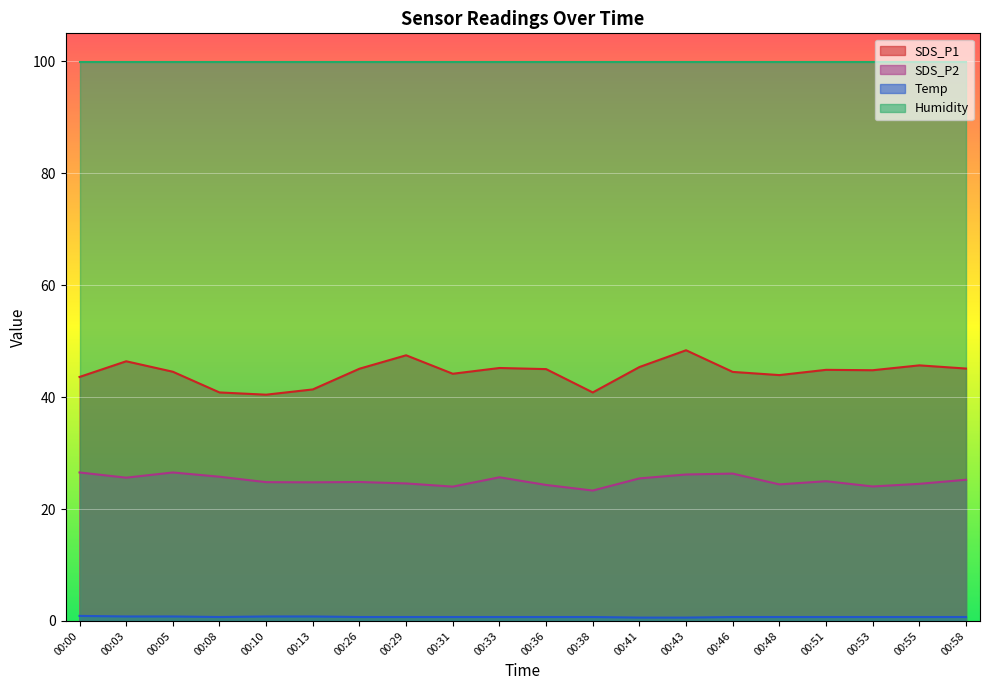

What is the difference between the SDS_P2 values at 00:41 and 00:55?

1.0